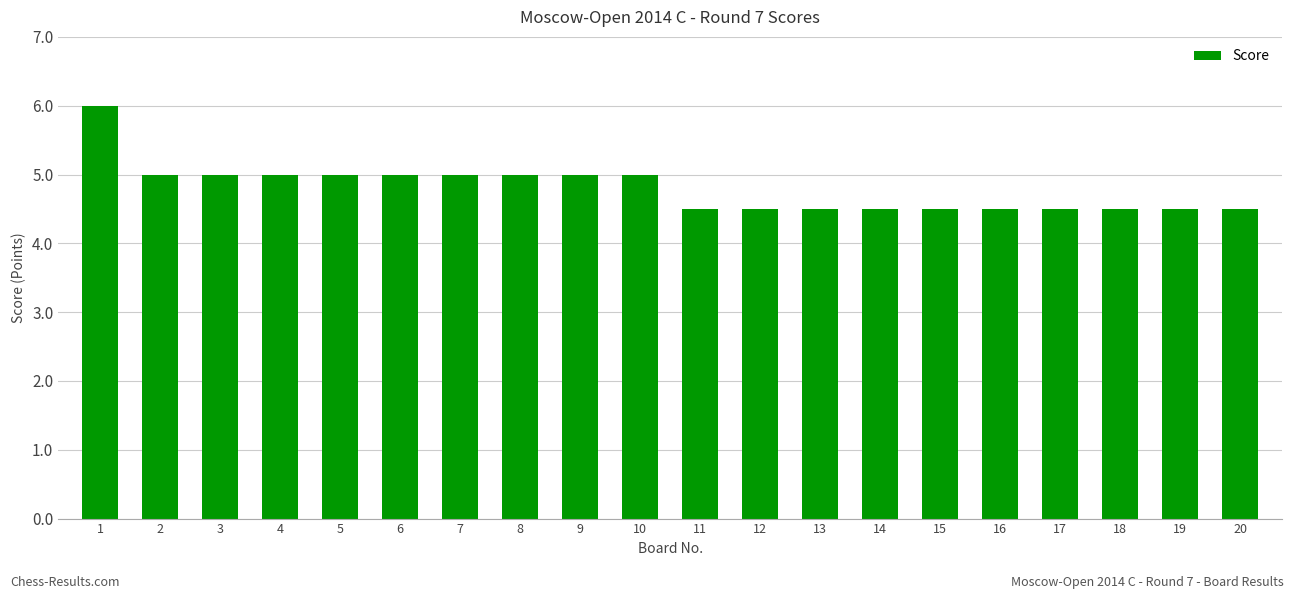

What is the smallest value displayed?

4.5